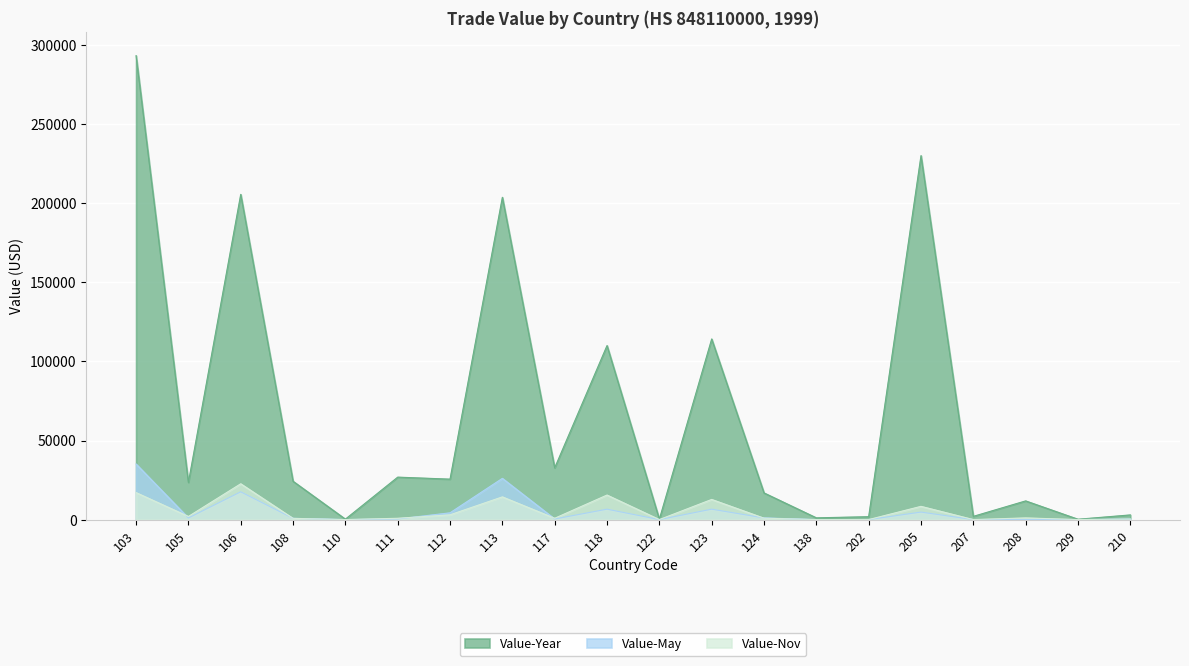

At which label does Value-Year reach its peak?

103